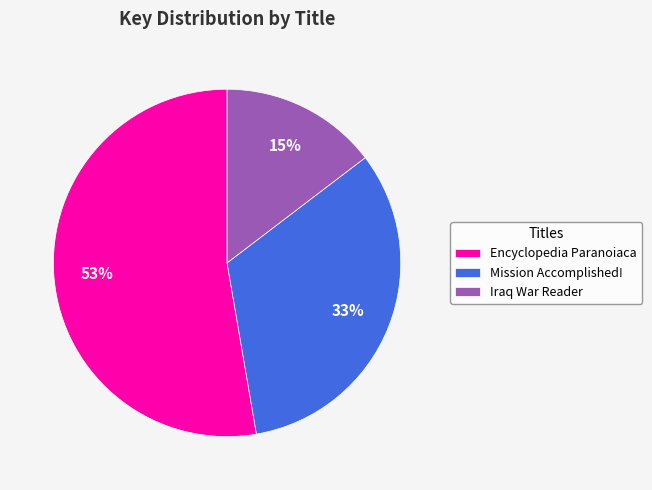

Which has a higher value, Iraq War Reader or Mission Accomplished!?

Mission Accomplished!